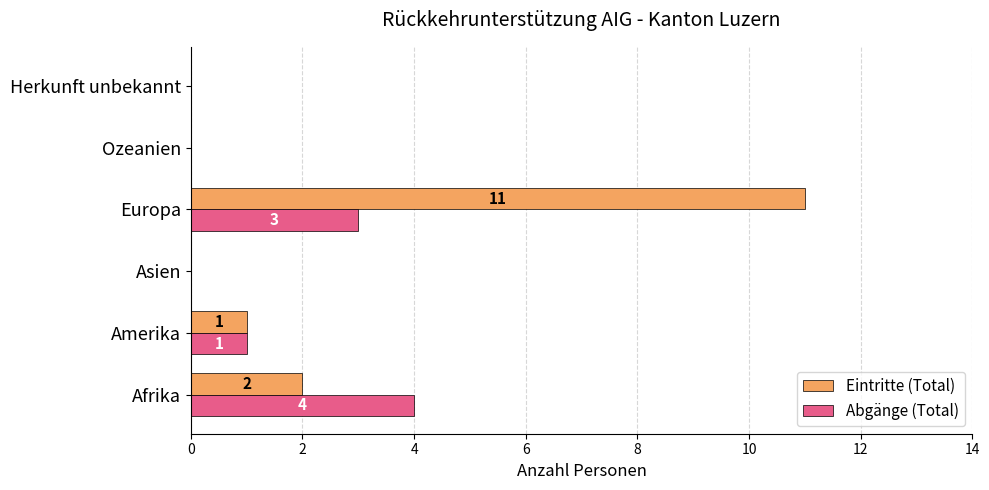

At which category is the sum across all series the highest?

Europa